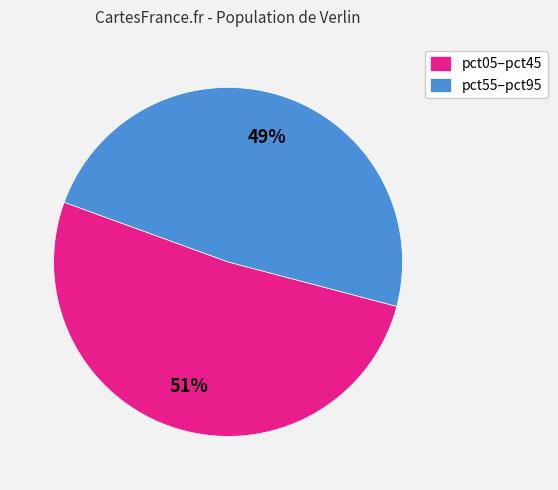

How many segments does this pie chart have?

2